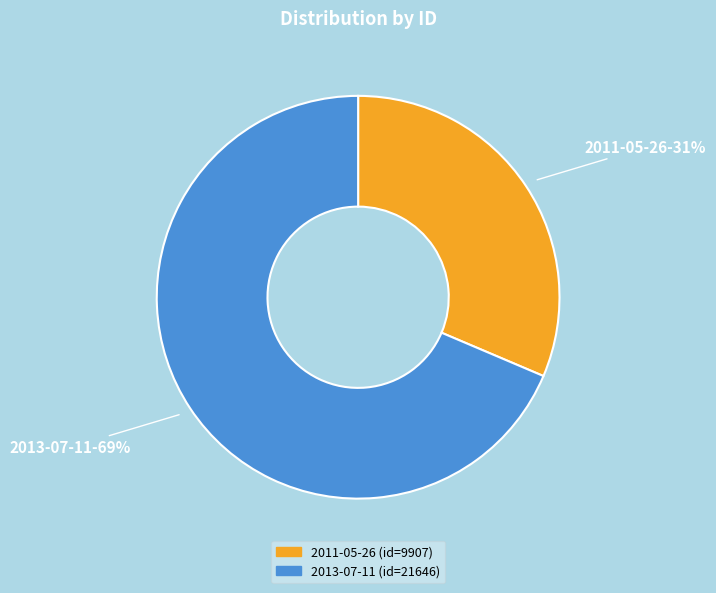

How many slices are in this pie chart?

2